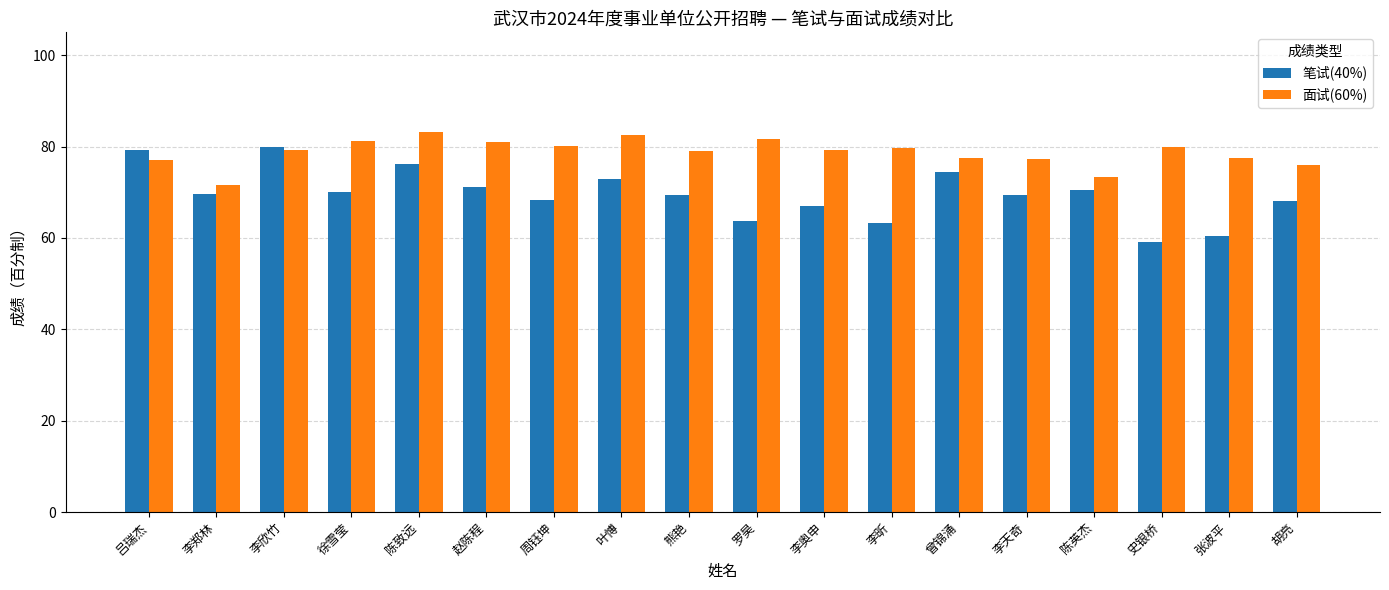

Rank the series by their average value, from lowest to highest.

笔试(40%), 面试(60%)